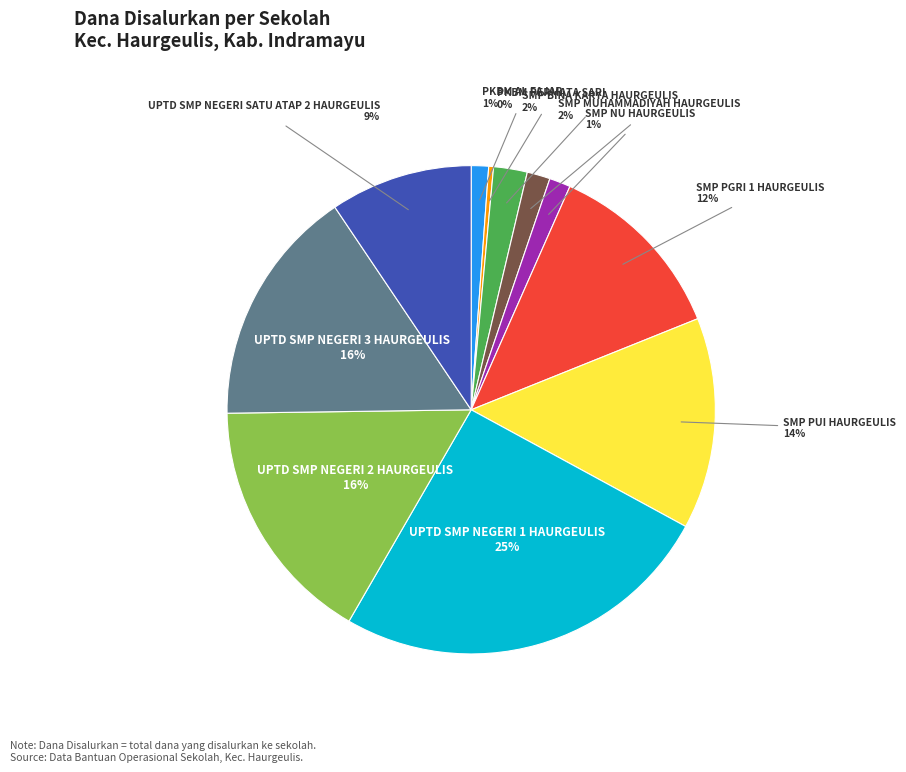

Is there a majority slice in this chart?

No